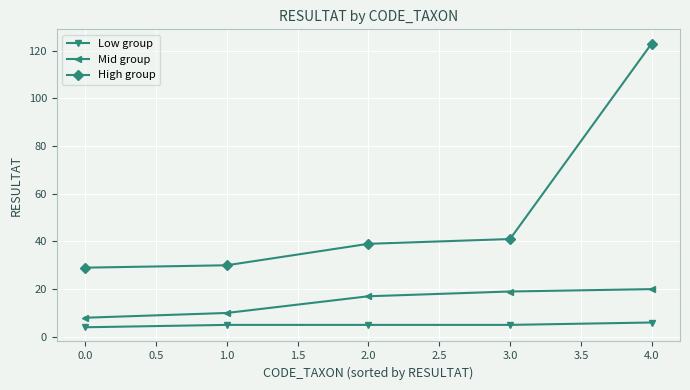

True or false: High group and Low group intersect in this chart.

False